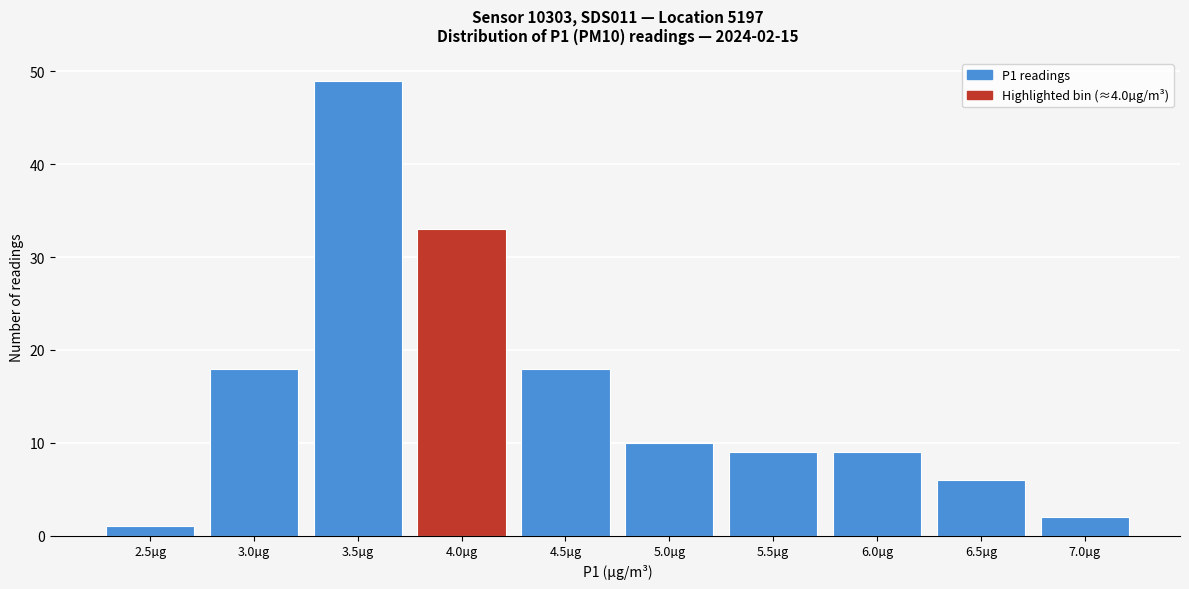

Reading left to right, extract all data points from this chart.

1	18	49	33	18	10	9	9	6	2